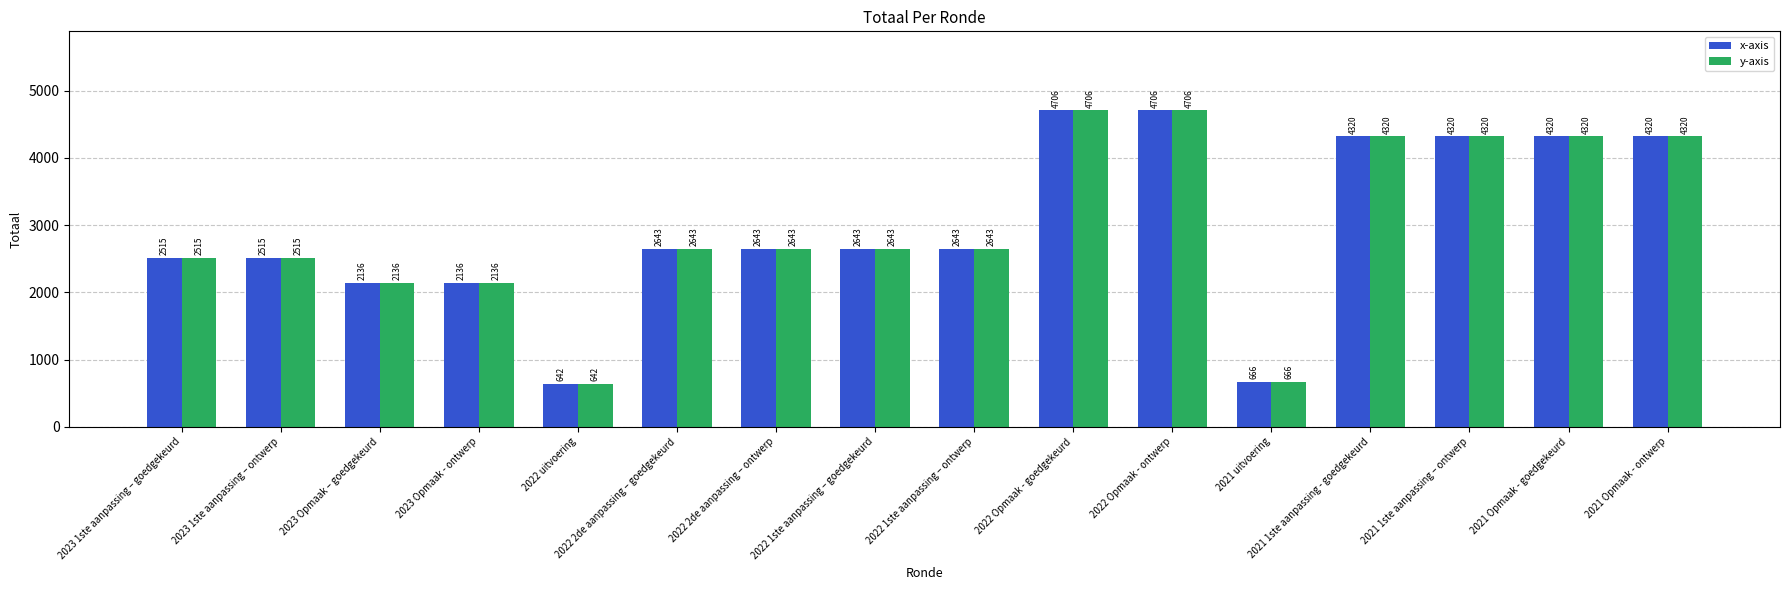

What is the difference between the maximum and minimum values in the x-axis series?

4064